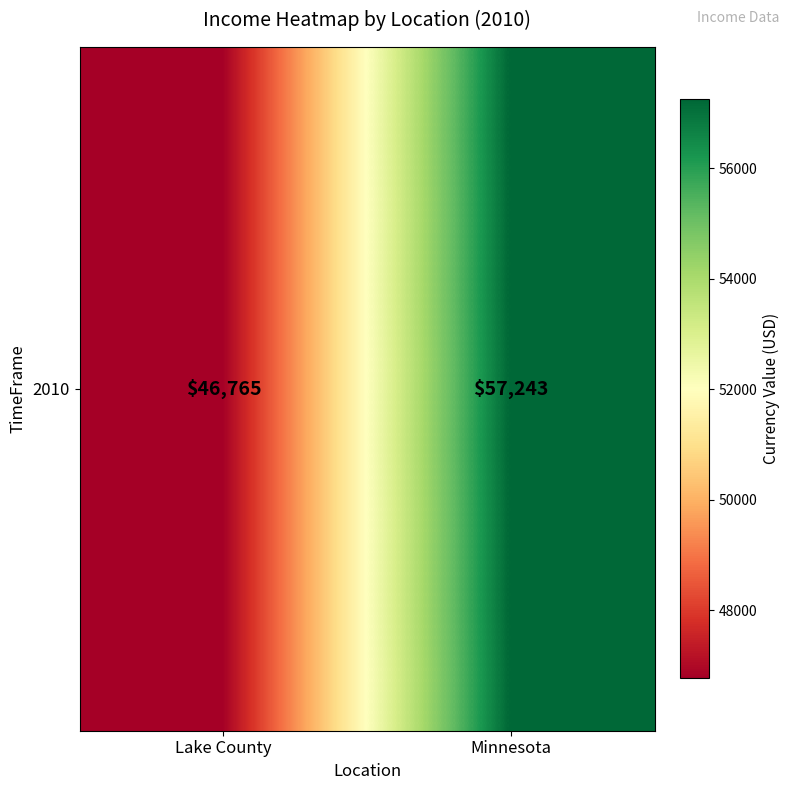

Reading left to right, what are all the values shown in this chart?

Lake County=46765	Minnesota=57243